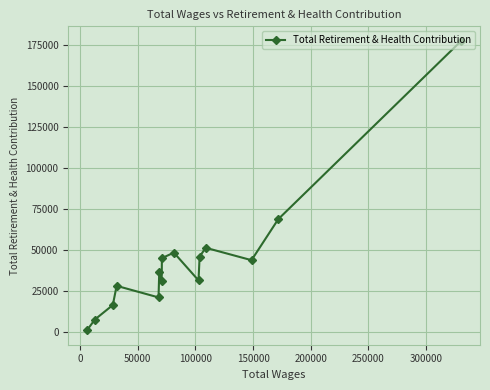

What is the average value?

43721